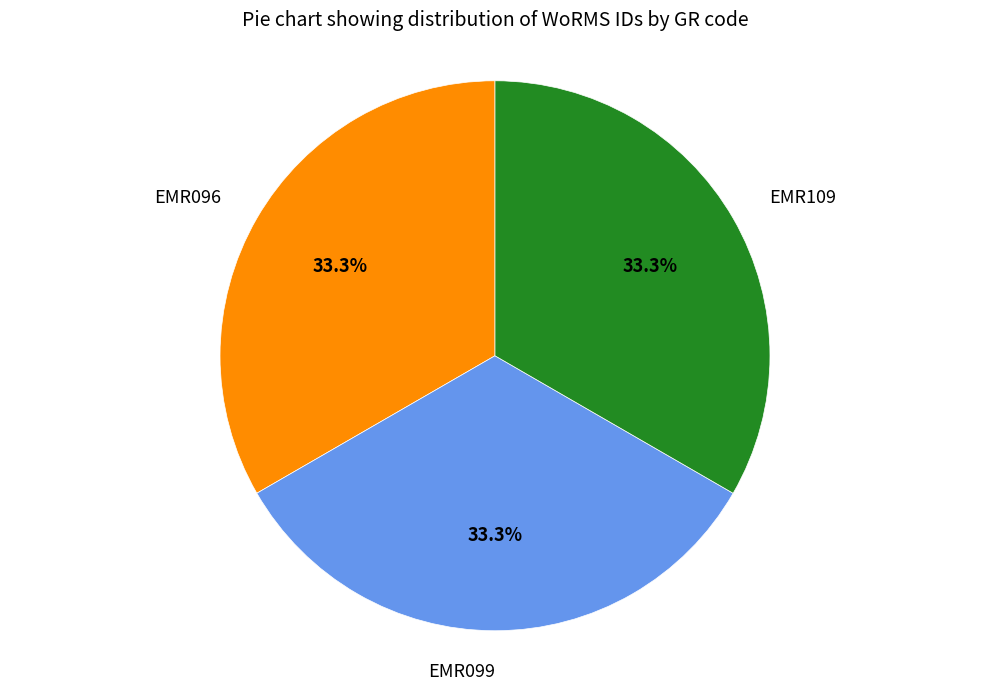

Is there a majority slice in this chart?

No